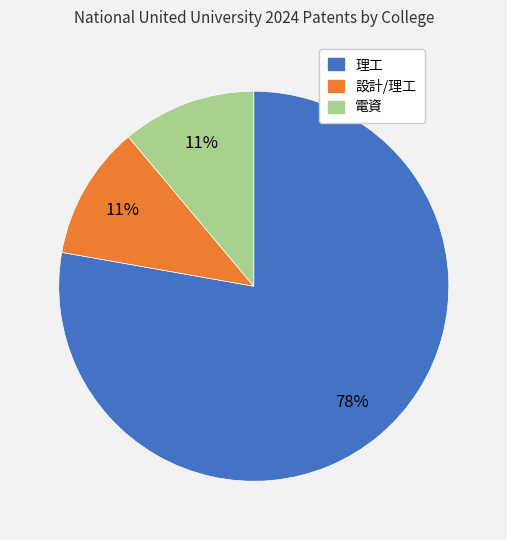

Which category has the biggest portion of the pie?

理工